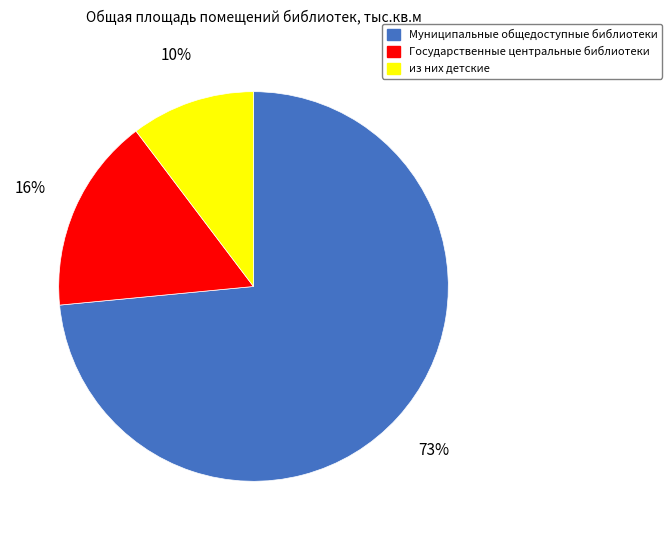

To the nearest percent, what is the difference between the из них детские and Государственные центральные библиотеки slice percentages?

6%